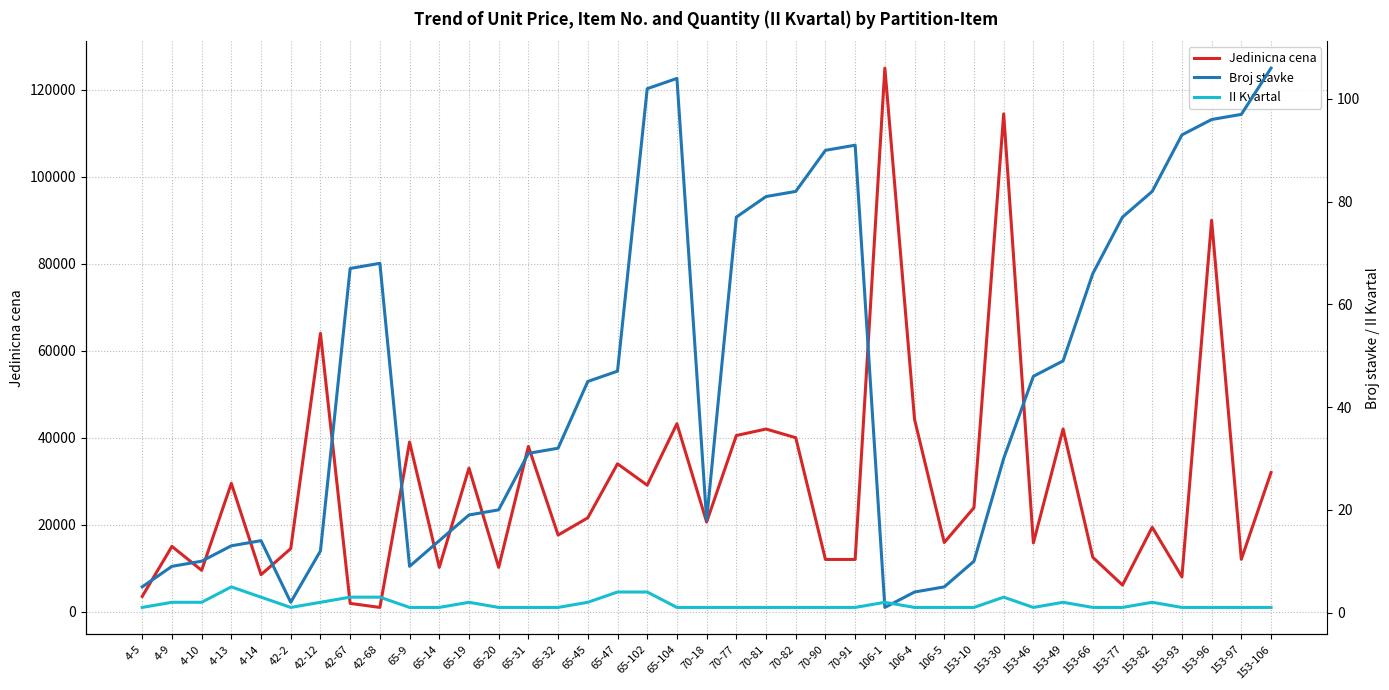

What is the difference between the Broj stavke values at 4-13 and 42-67?

54.0